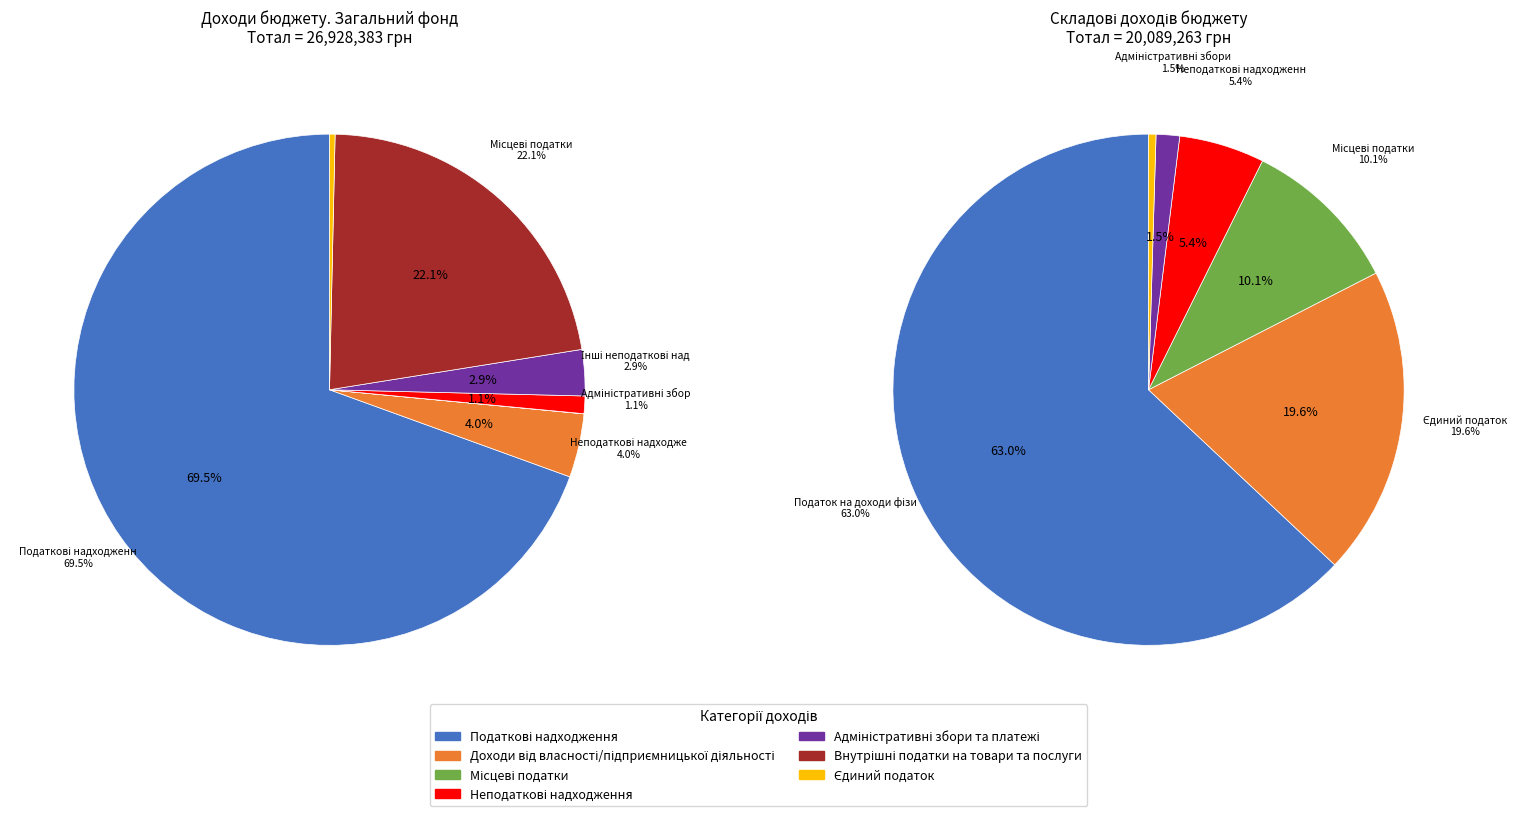

True or false: Місцеві податки accounts for 22% of the total.

True